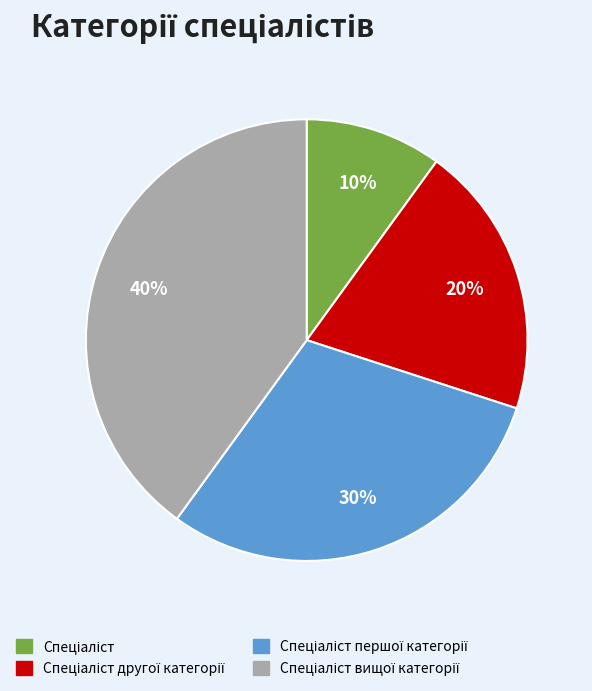

To the nearest percent, what is the average slice percentage?

25%